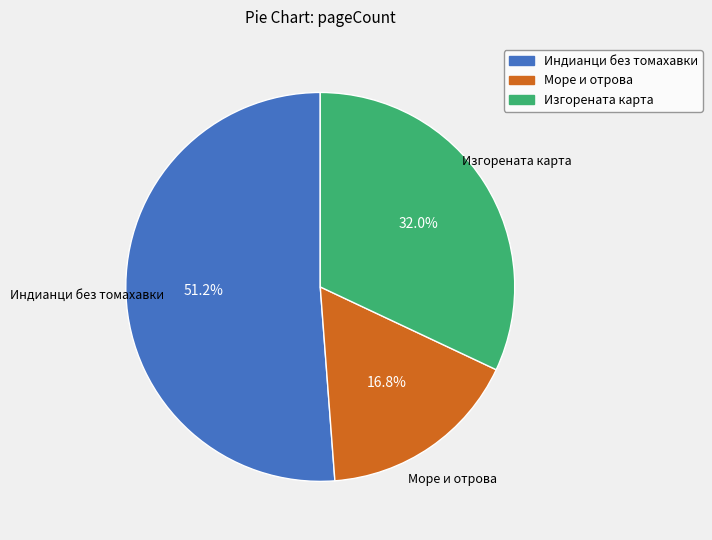

Combined, what portion of the pie is Изгорената карта and Море и отрова?

48.8%